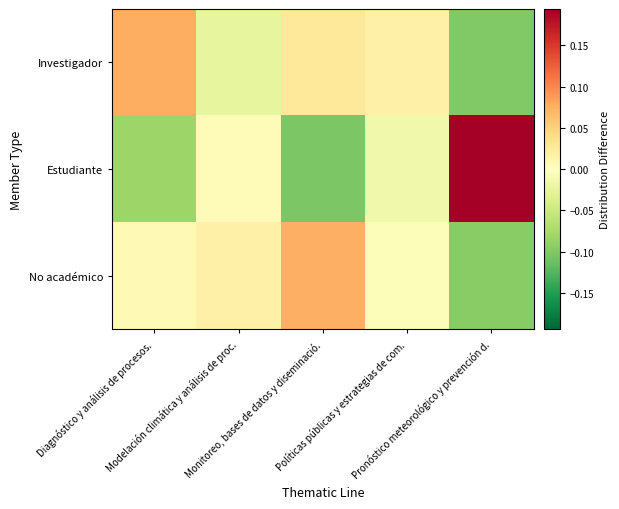

At which category is the sum across all series the highest?

Diagnóstico y análisis de procesos.